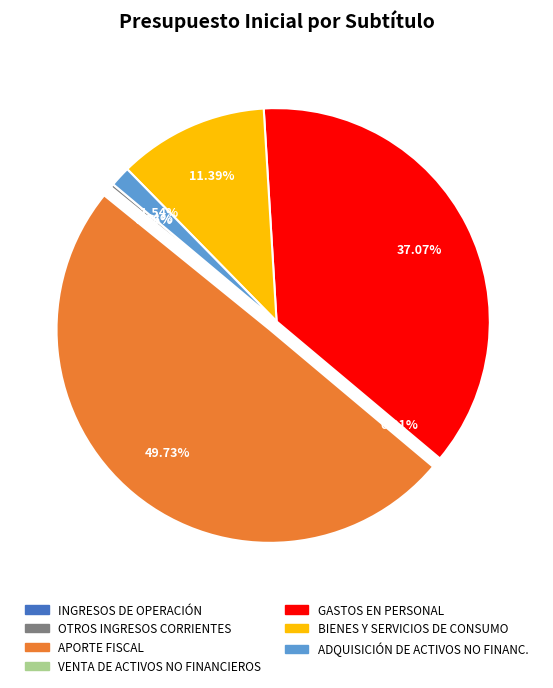

What is the largest slice in the pie chart?

APORTE FISCAL